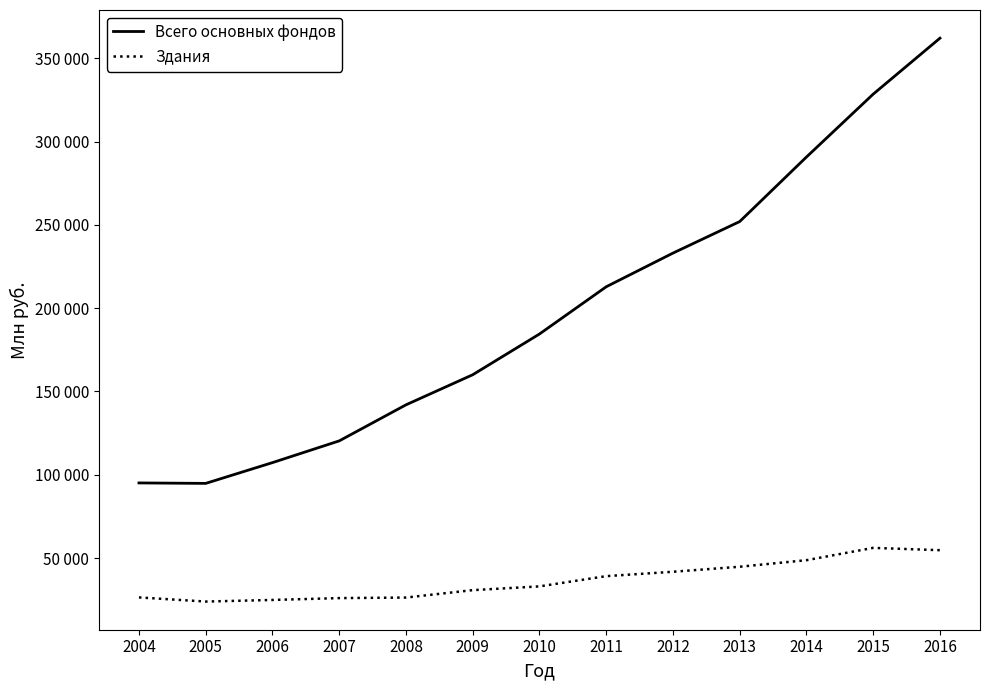

What are all the series names shown in the legend?

Всего основных фондов, Здания